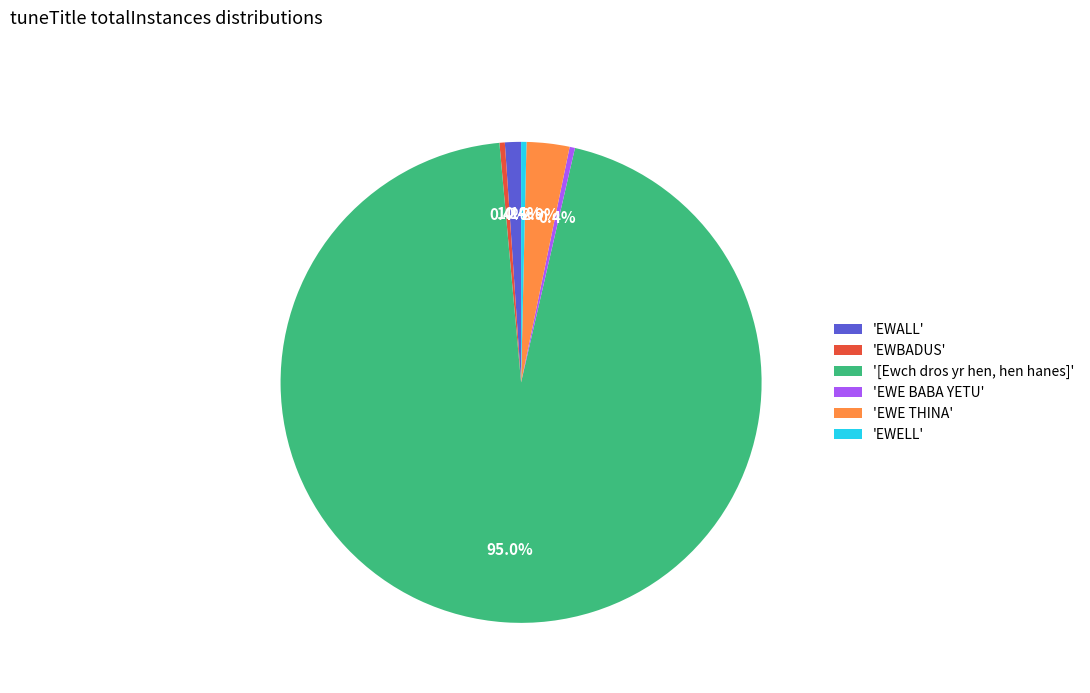

Does any single category account for the majority?

Yes